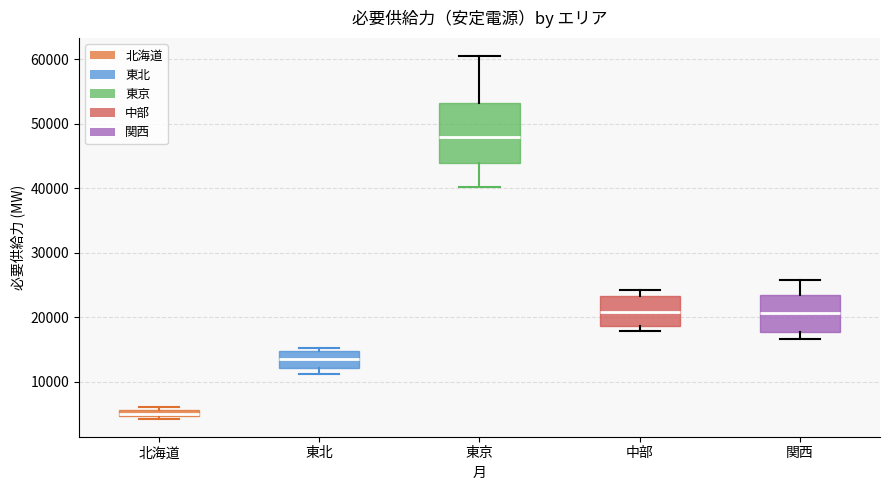

Comparing the boxes themselves (not the whiskers), which one is the tallest?

東京